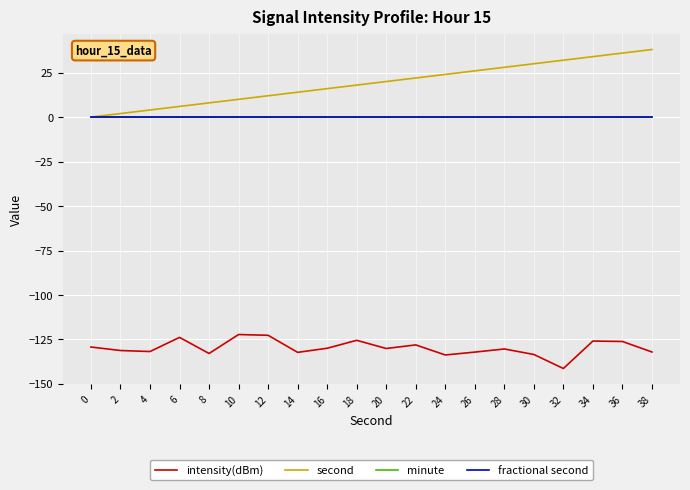

Which label corresponds to the smallest value in the chart?

32